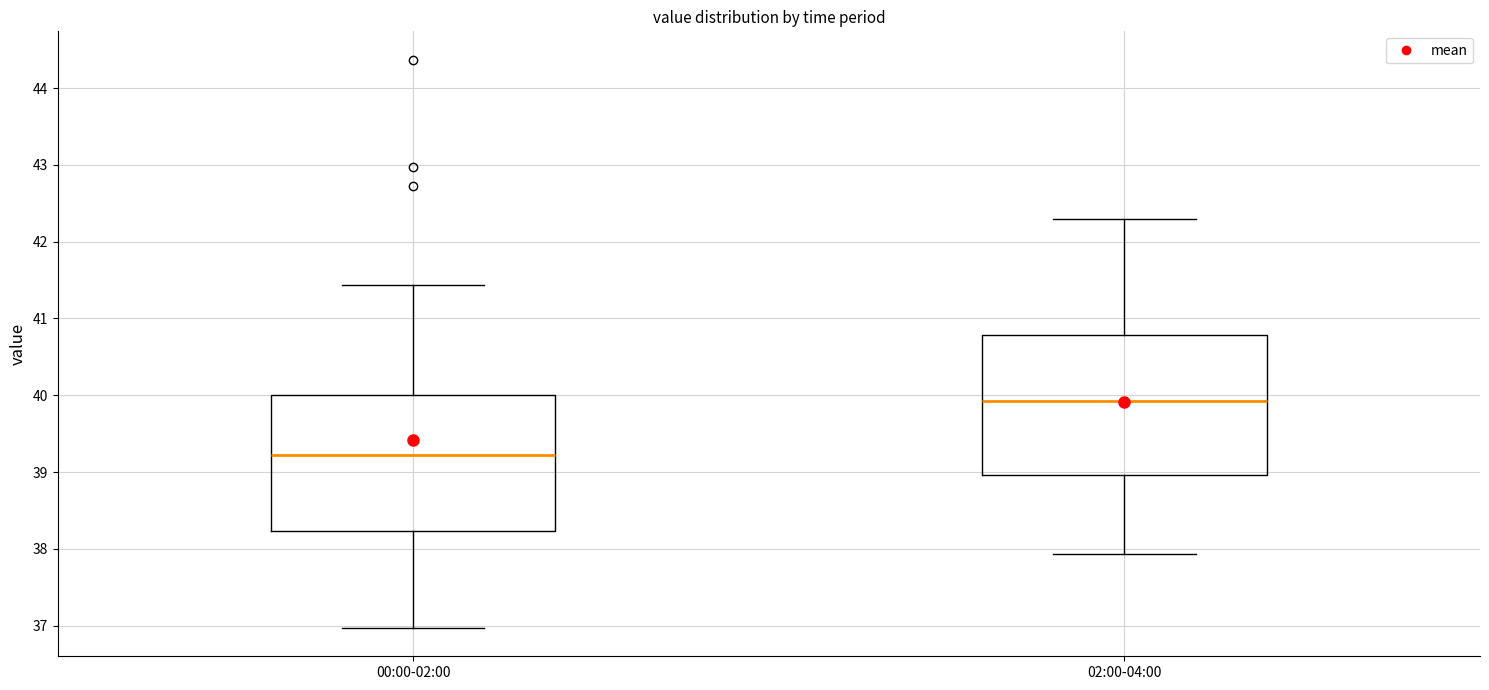

Reading left to right, read every box against the y-axis: the position of its median line, the range the box covers, and the ends of its whiskers. The values are not printed on the chart, so give them approximately, as read against the axis.

00:00-02:00: median 39.2, box 38.2 to 40.0, whiskers 37.0 to 41.4
02:00-04:00: median 39.9, box 39.0 to 40.8, whiskers 37.9 to 42.3